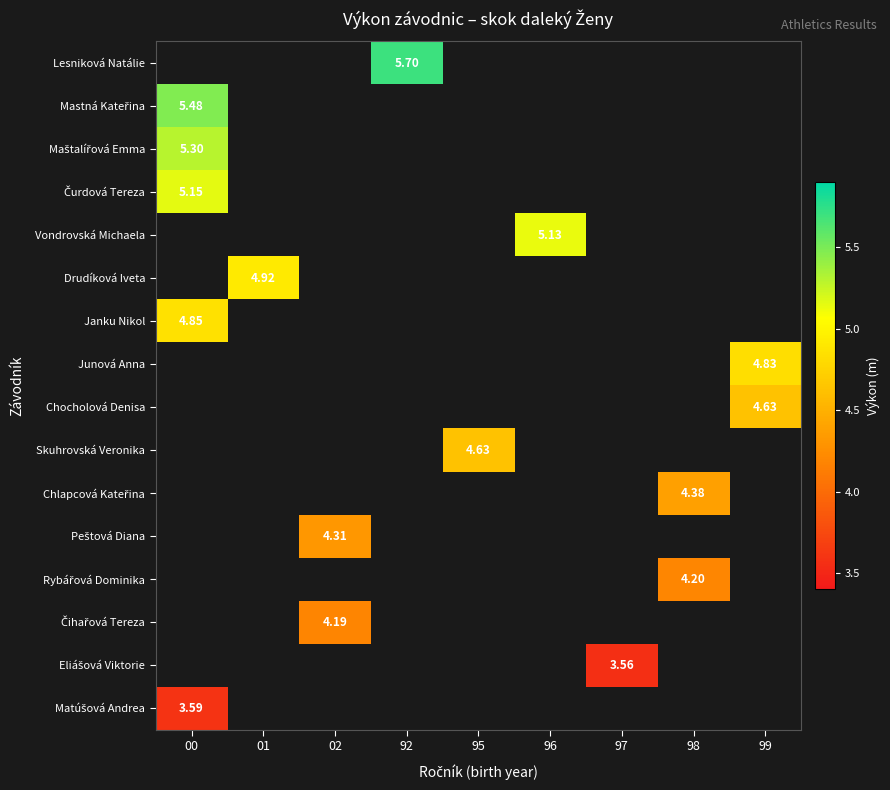

Rank the series by their maximum value, from lowest to highest.

Čurdová Tereza, Vondrovská Michaela, Drudíková Iveta, Janku Nikol, Junová Anna, Chocholová Denisa, Skuhrovská Veronika, Chlapcová Kateřina, Peštová Diana, Rybářová Dominika, Čihařová Tereza, Eliášová Viktorie, Matúšová Andrea, Maštalířová Emma, Lesniková Natálie, Mastná Kateřina